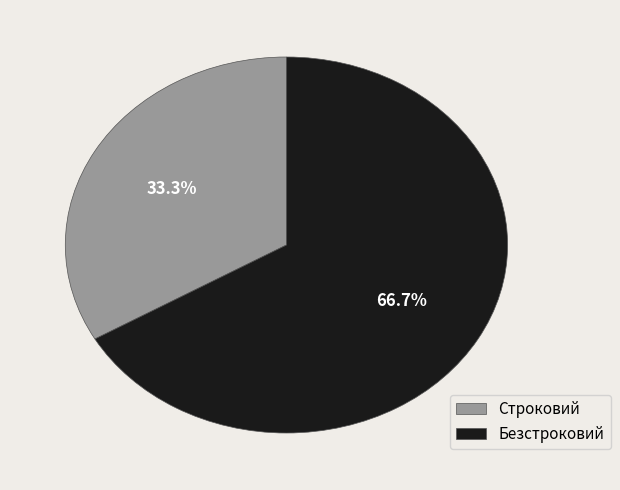

Which slice is the smallest?

Строковий